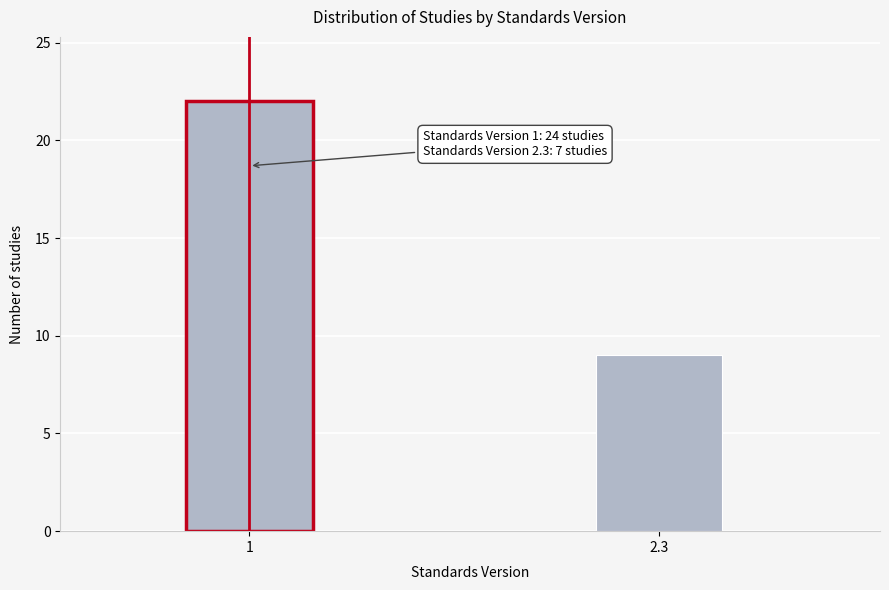

Reading left to right, extract all data points from this chart.

22	9